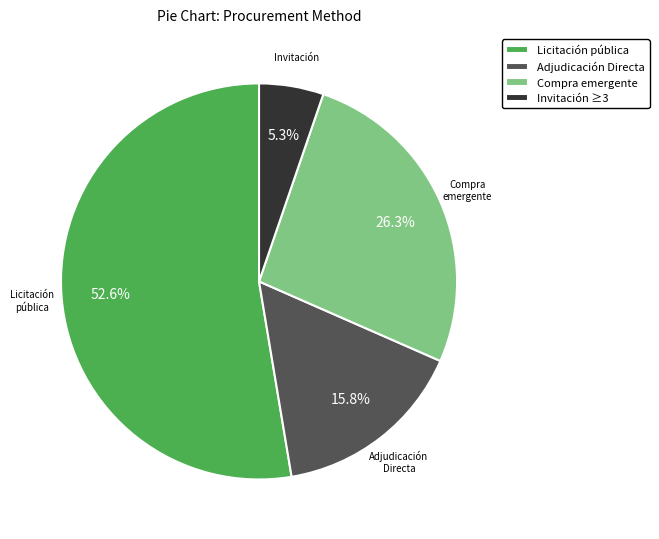

Is there a majority slice in this chart?

Yes